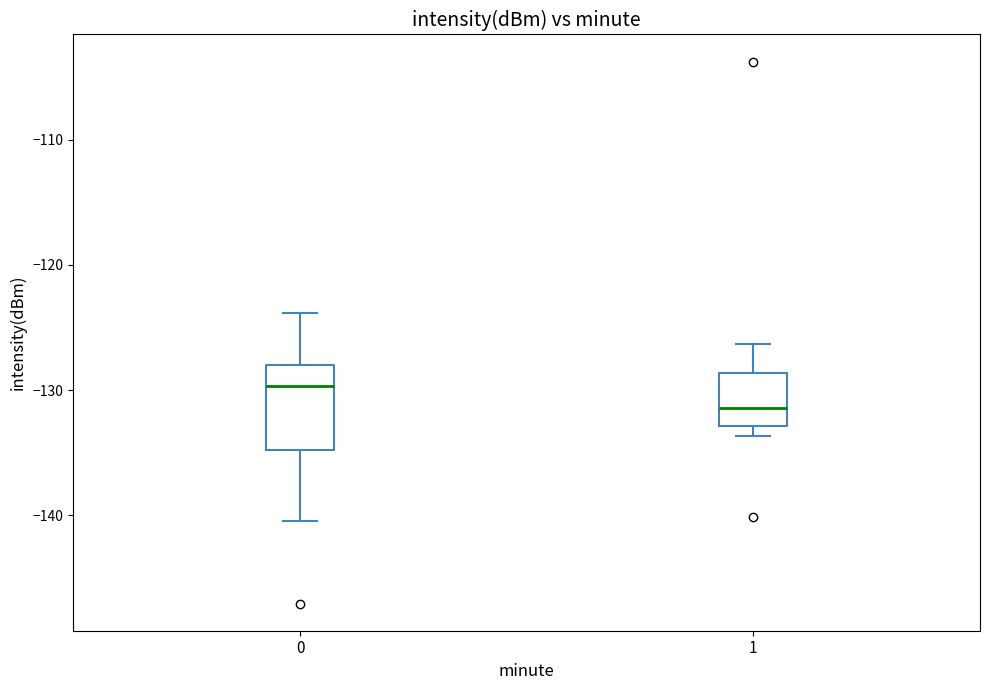

Reading left to right, transcribe this box plot: for each box, give where its median line is, the range the box spans, and where its two whiskers end, as read against the y-axis. The values are not printed on the chart, so give them approximately, as read against the axis.

0: median -130, box -135 to -128, whiskers -140 to -124
1: median -131, box -133 to -129, whiskers -134 to -126